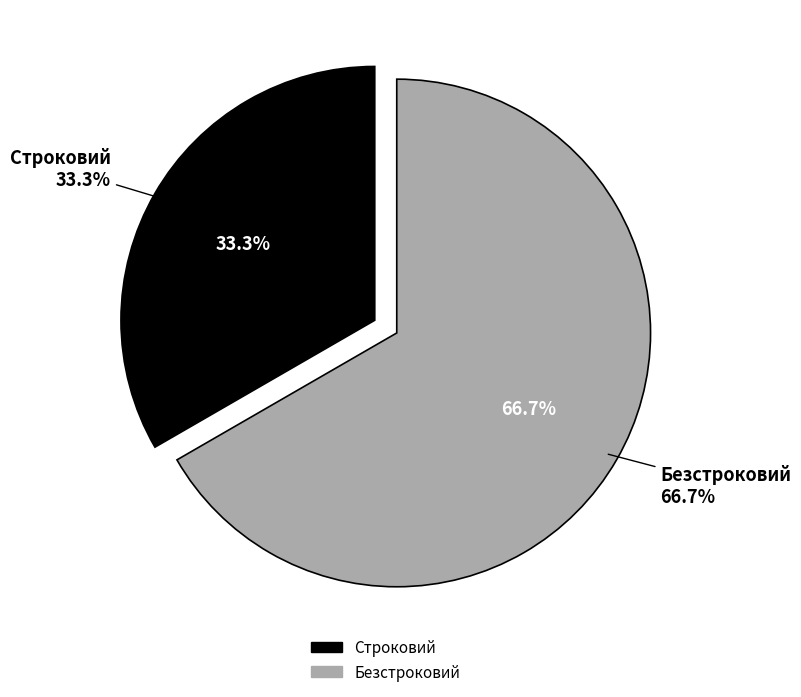

To the nearest percent, what is the average slice percentage?

50%